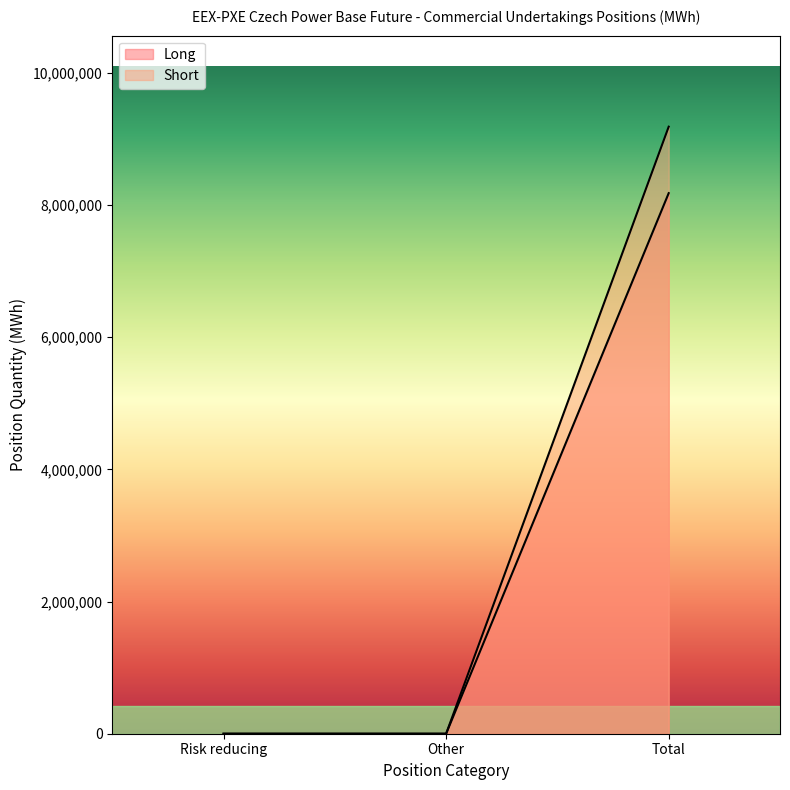

The Long series shows -2622849 at Risk reducing. True or false?

False